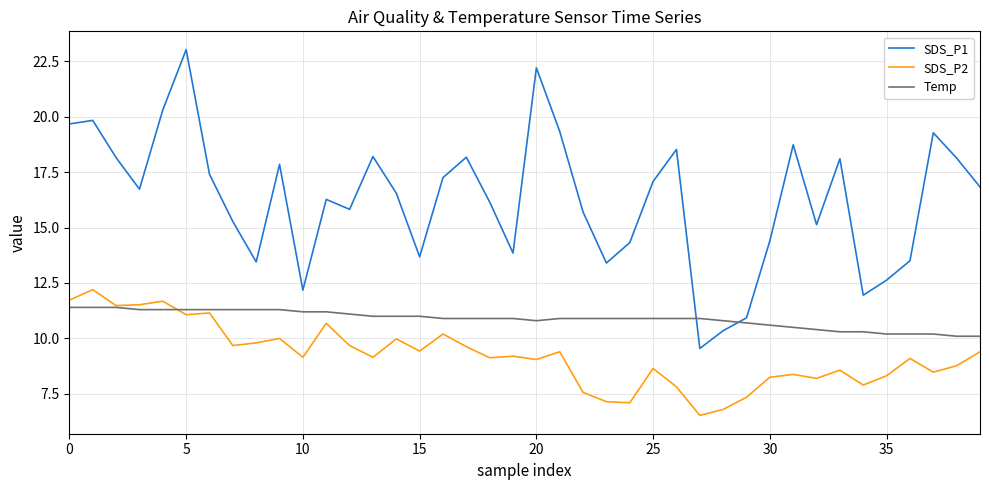

List the series in order of their overall mean, lowest first.

SDS_P2, Temp, SDS_P1